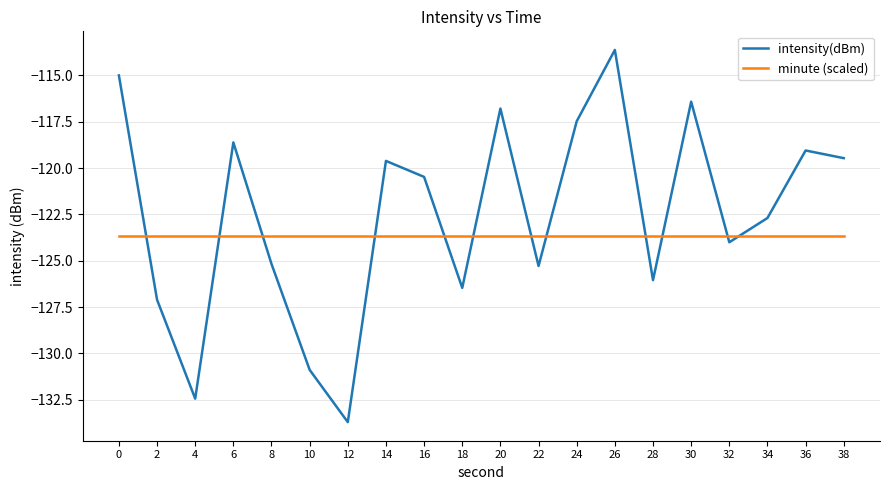

Which category has the highest value in the intensity(dBm) series?

26